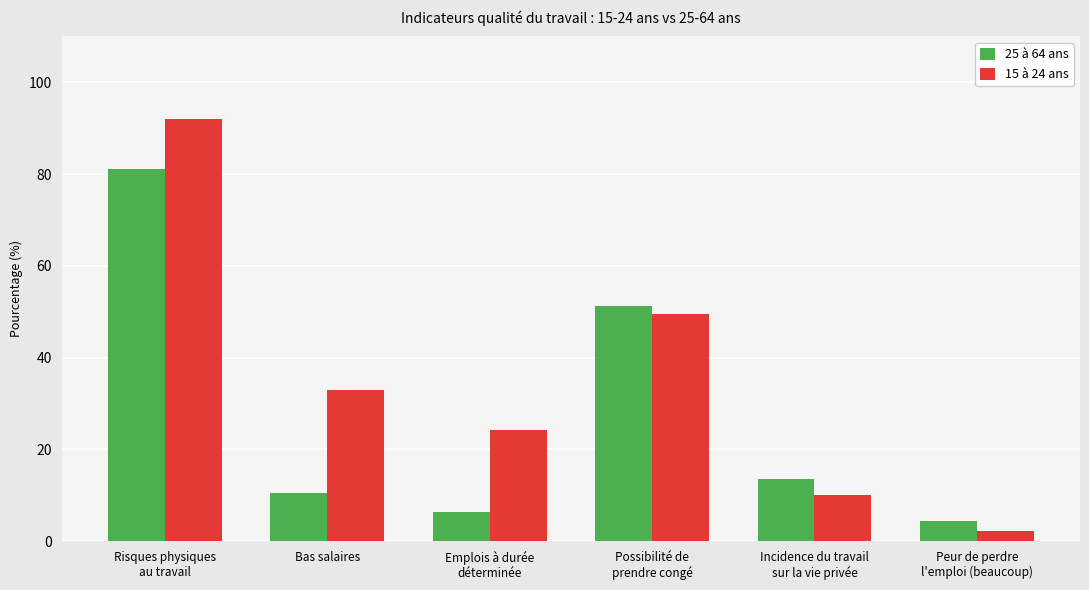

The value of 25 à 64 ans at Incidence du travail
sur la vie privée is 13.6. True or false?

True